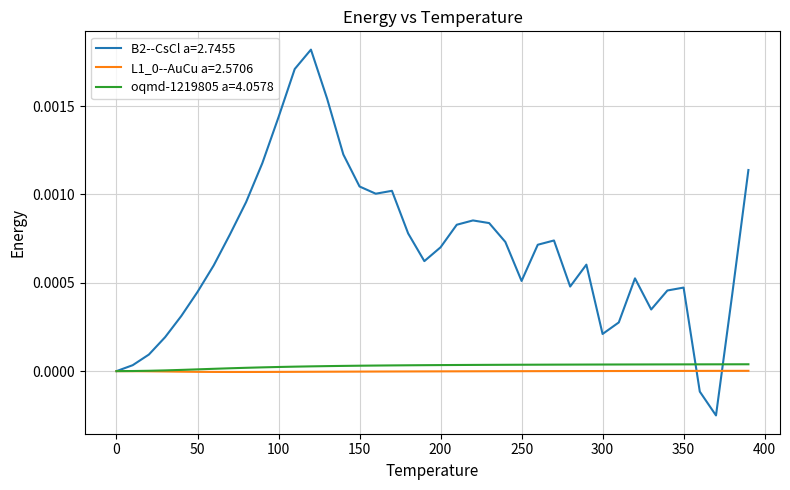

True or false: L1_0--AuCu a=2.5706 and B2--CsCl a=2.7455 intersect in this chart.

True